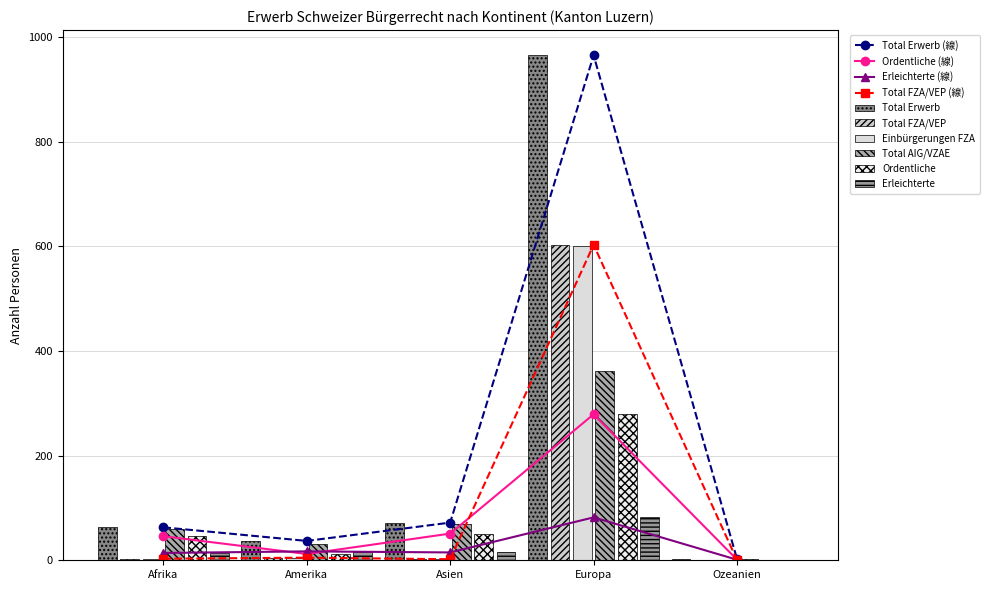

What is the difference between the Erleichterte values at Asien and Ozeanien?

14